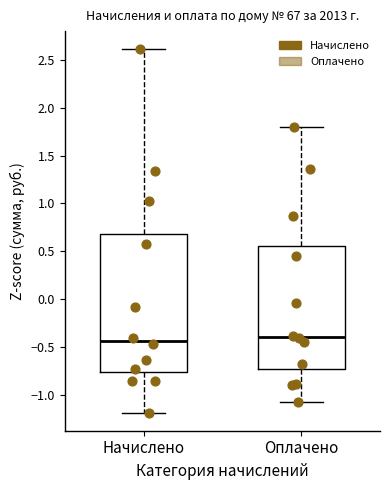

Comparing the boxes themselves (not the whiskers), which one is the tallest?

Начислено